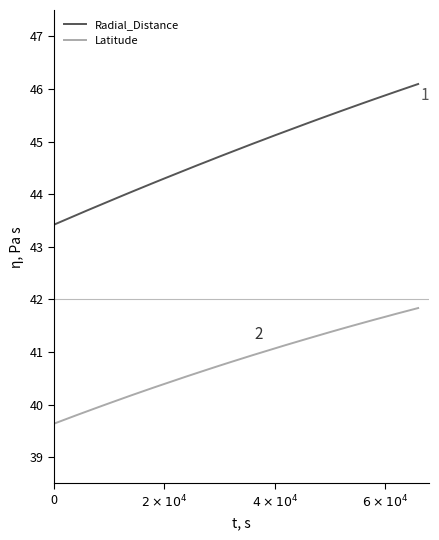

Which series has the largest range (max minus min)?

Radial_Distance